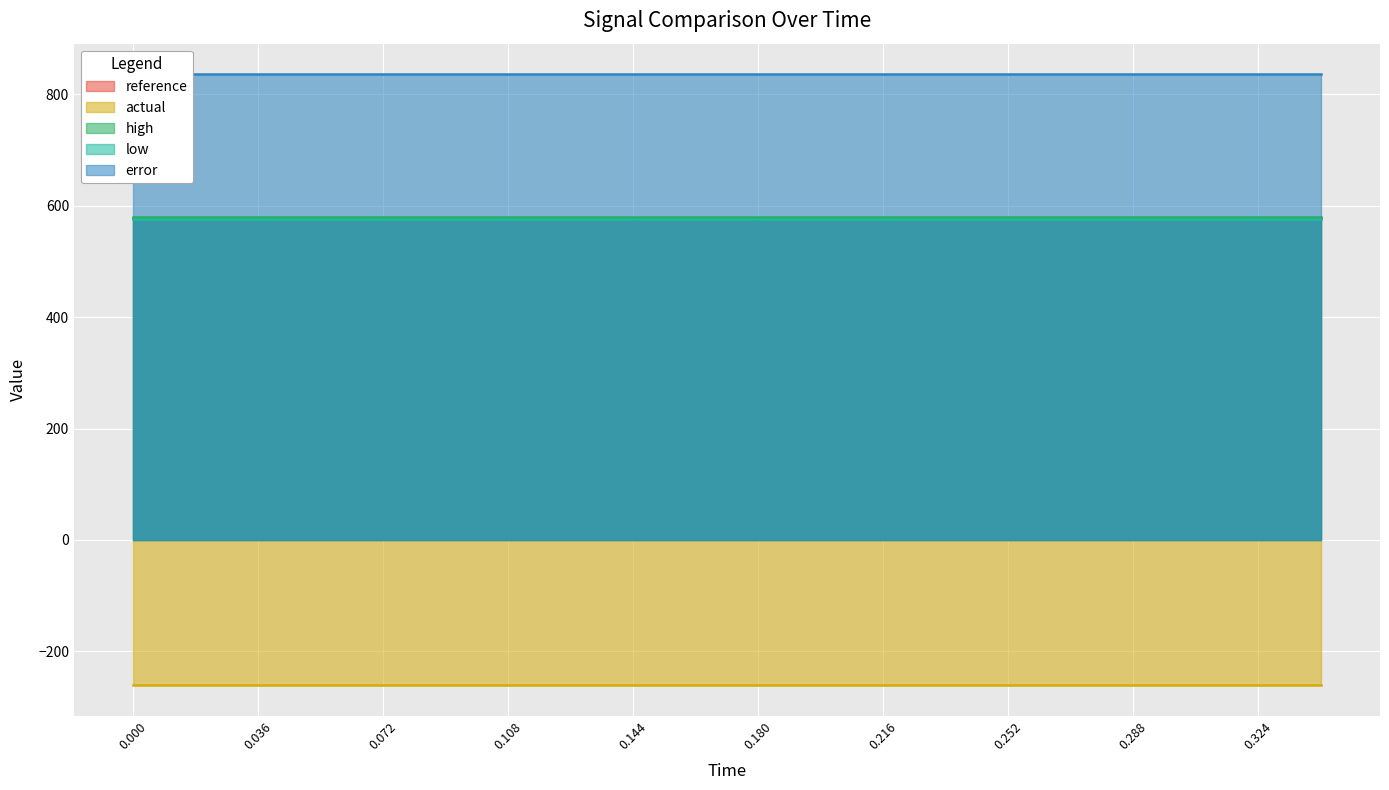

What is the value of the actual point at the 16th from the left?

-260.7